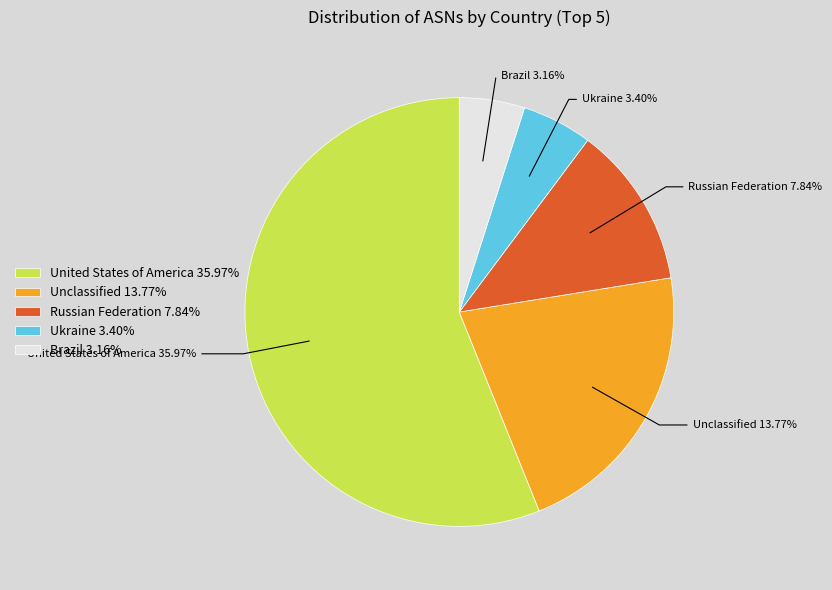

The United States of America slice represents 41% of the pie. True or false?

False